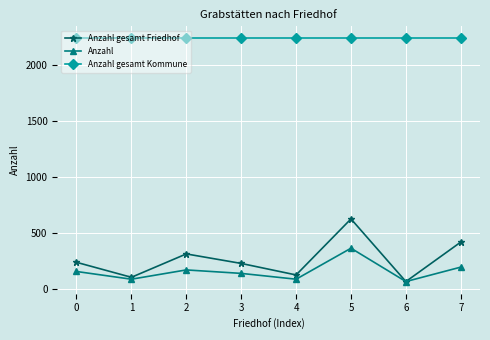

True or false: Anzahl and Anzahl gesamt Kommune intersect in this chart.

False